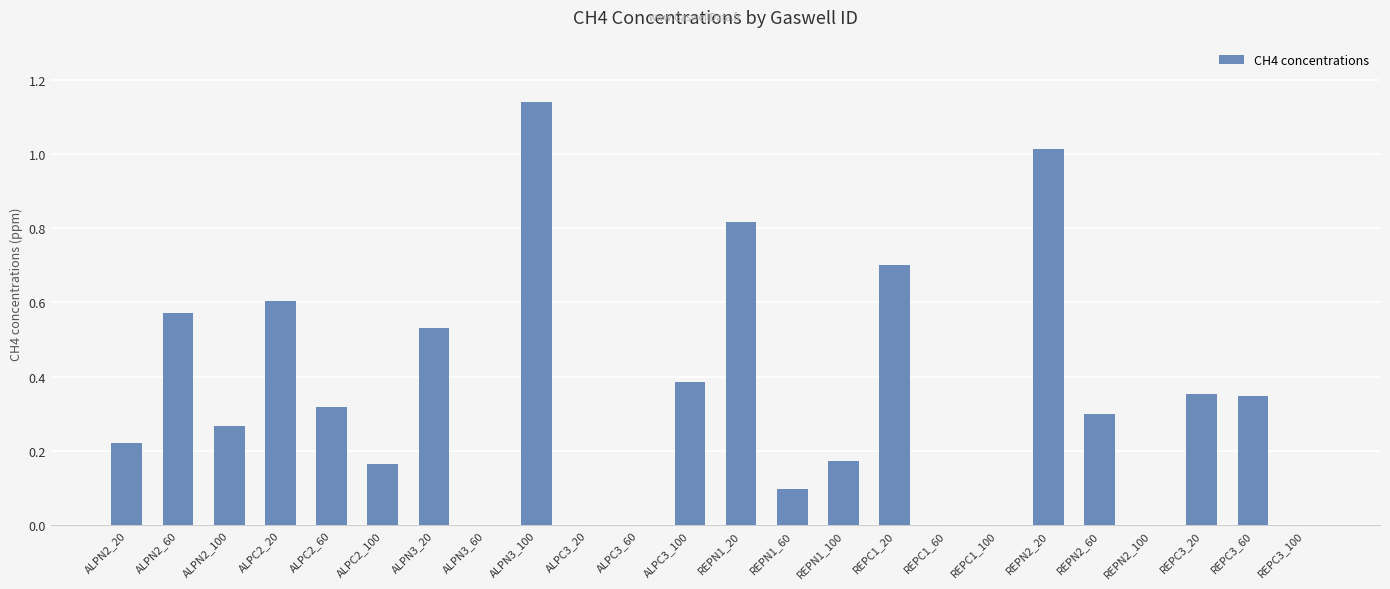

What is the sum of the values at REPN1_20 and ALPN3_20?

1.3